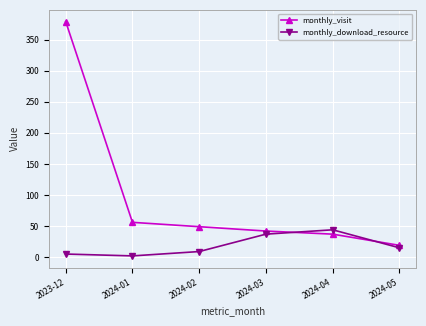

List the series in order of their peak value, lowest first.

monthly_download_resource, monthly_visit